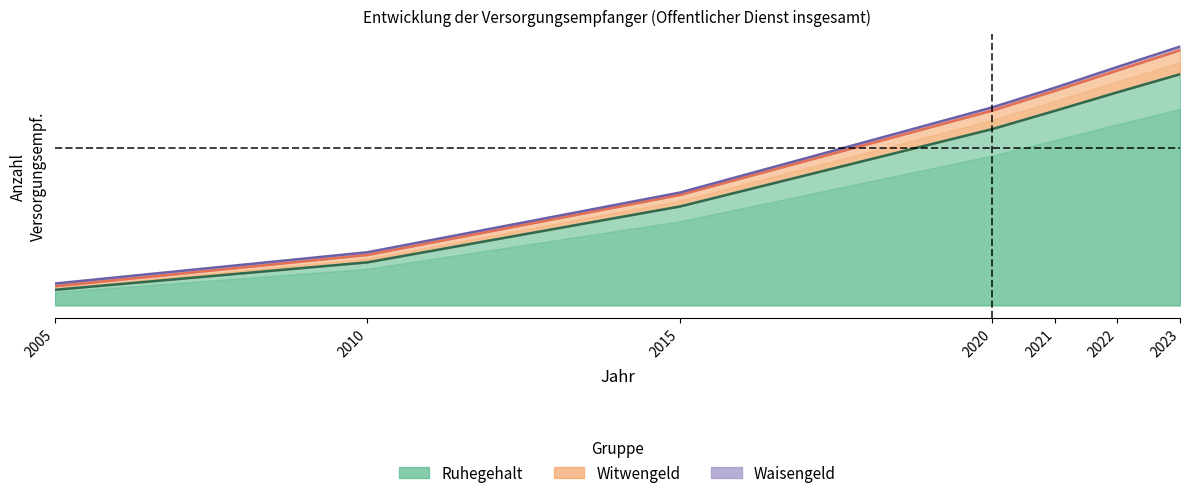

How many values in the Ruhegehalt series exceed 12230?

3